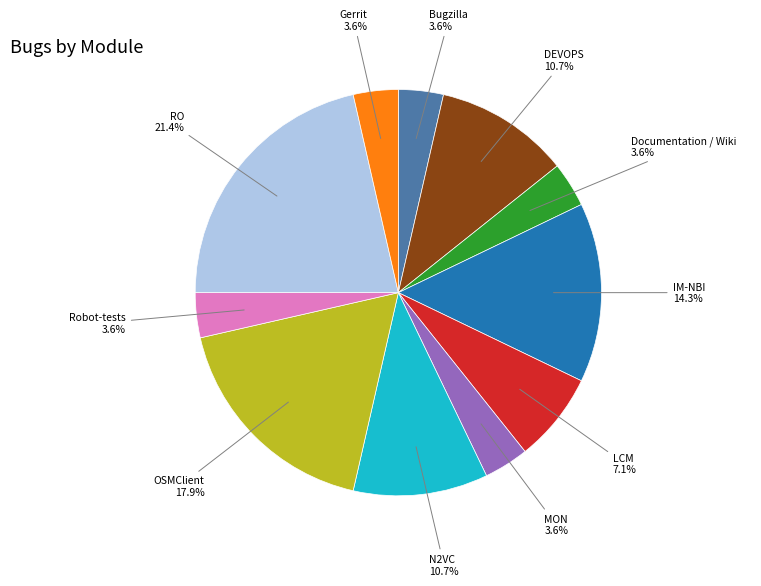

Is there any slice that represents more than half of the pie?

No